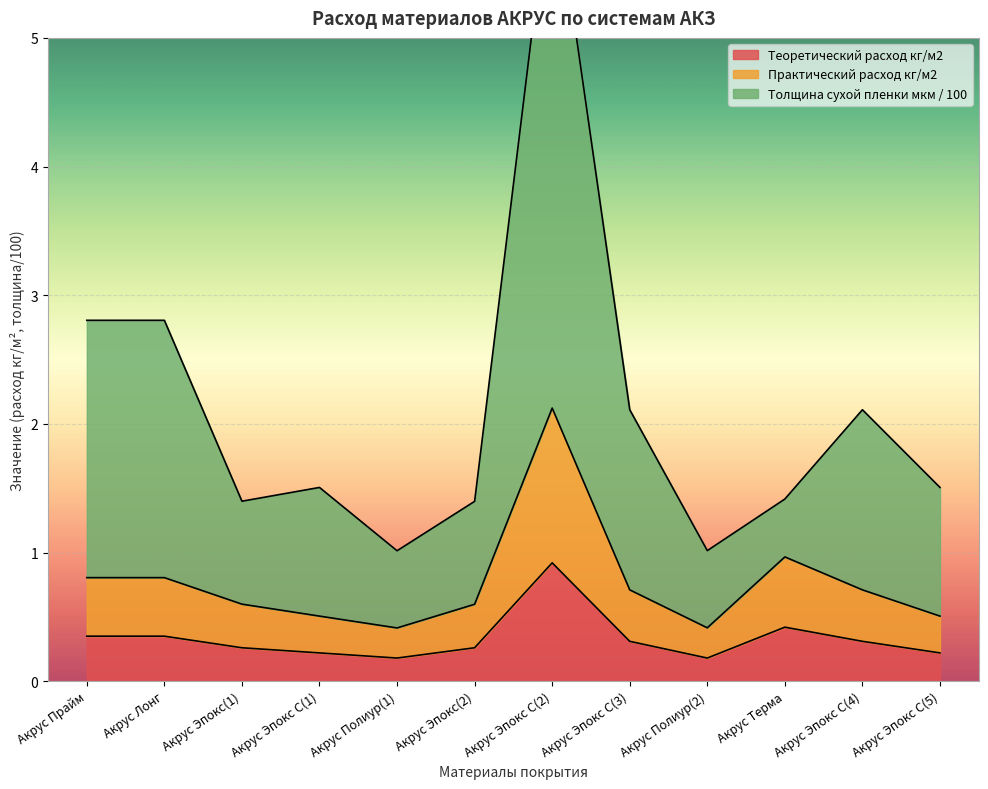

Which has a higher value, Акрус Эпокс С(3) or Акрус Полиур(2)?

Акрус Эпокс С(3)